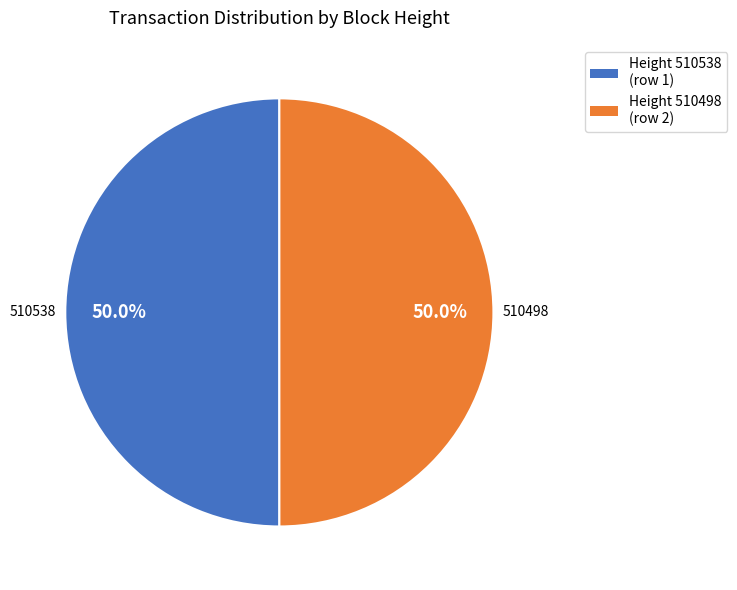

How many slices are in this pie chart?

2